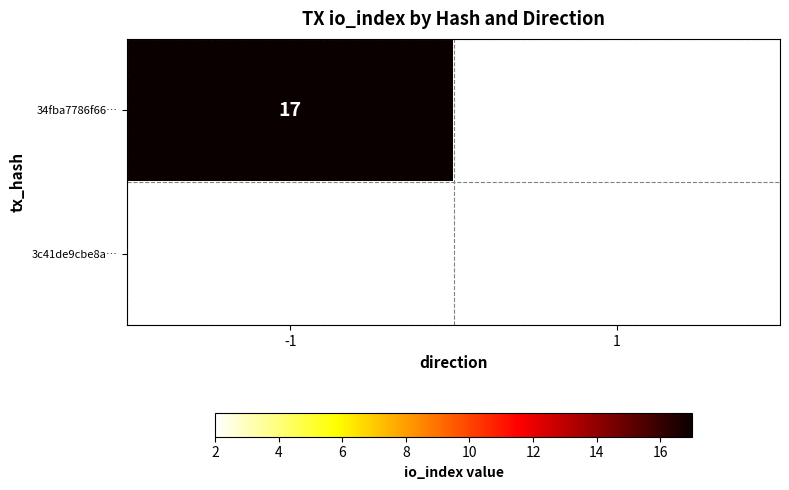

The 34fba7786f66… series shows 8 at -1. True or false?

False